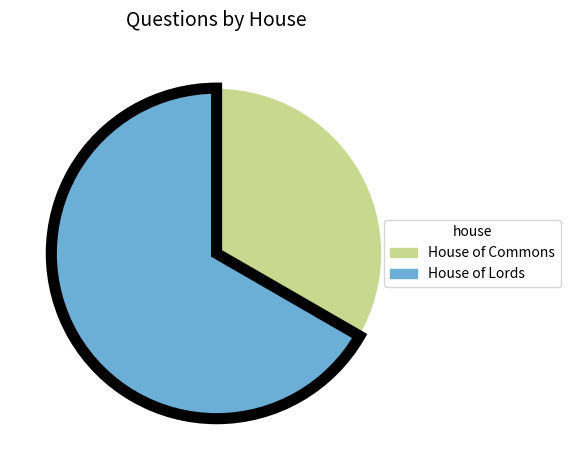

What is the majority slice?

House of Lords